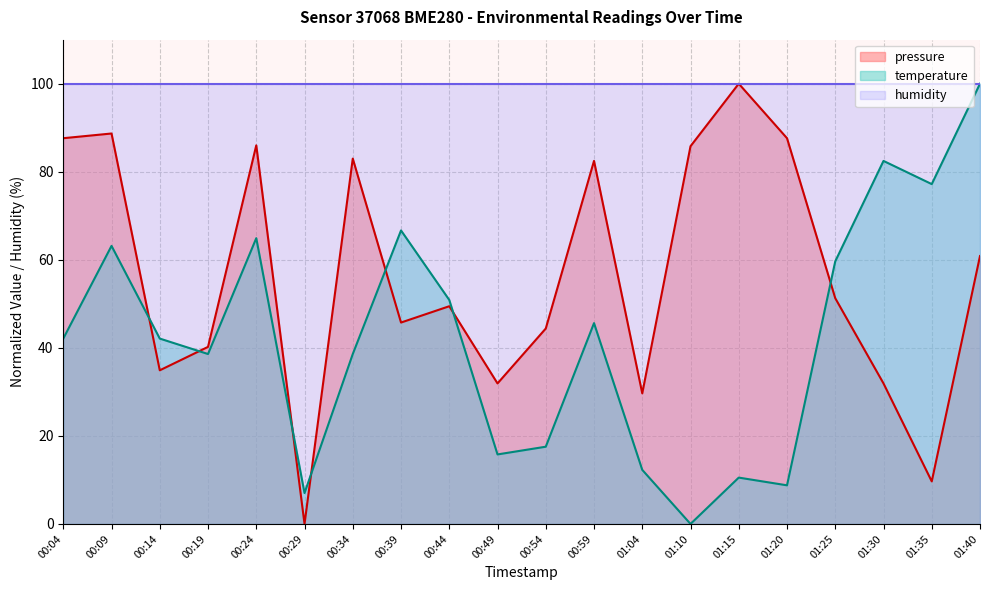

What position from the right is 01:04?

8